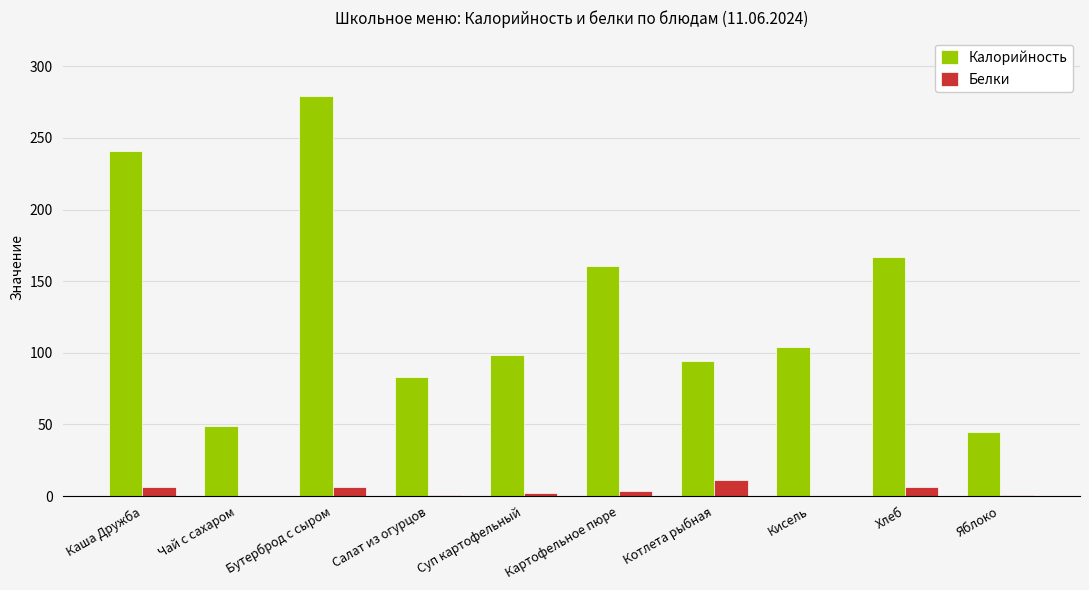

What is the sum of all Калорийность values?

1320.2